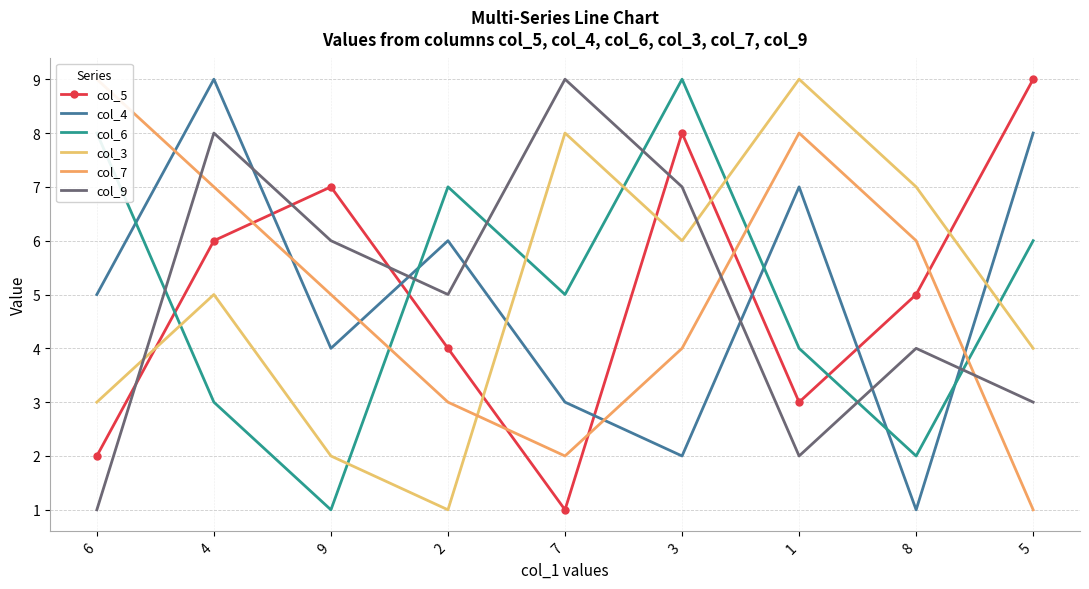

How many lines are shown in the chart?

6